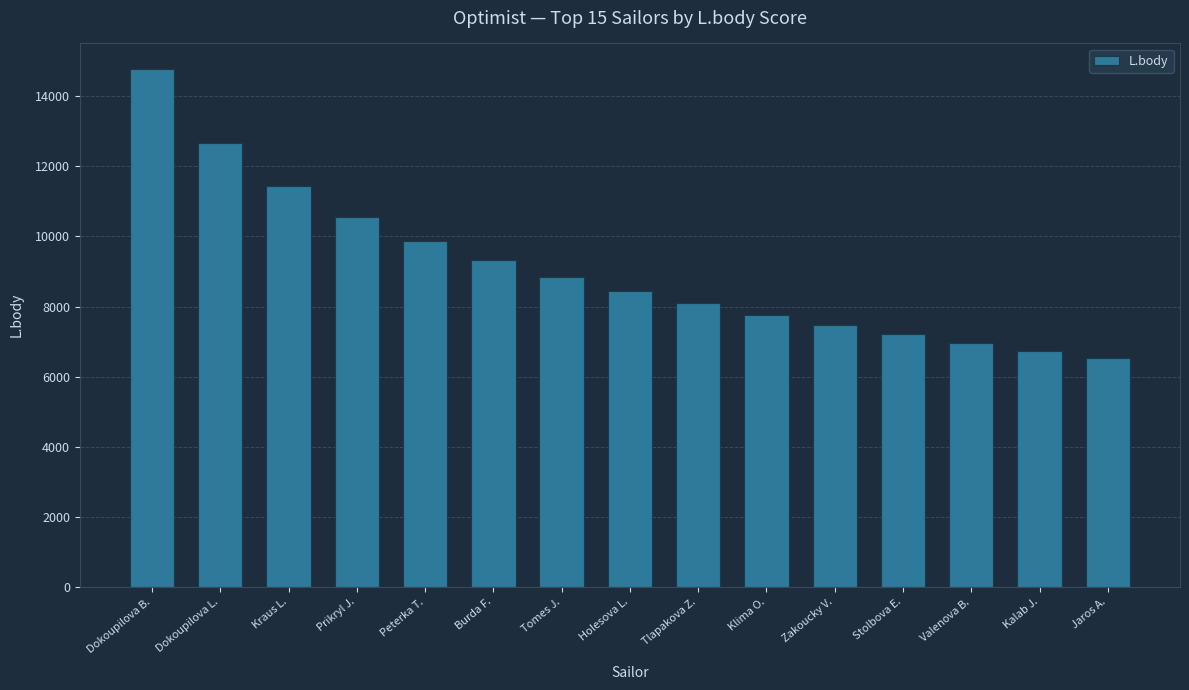

What is the greatest value displayed?

14767